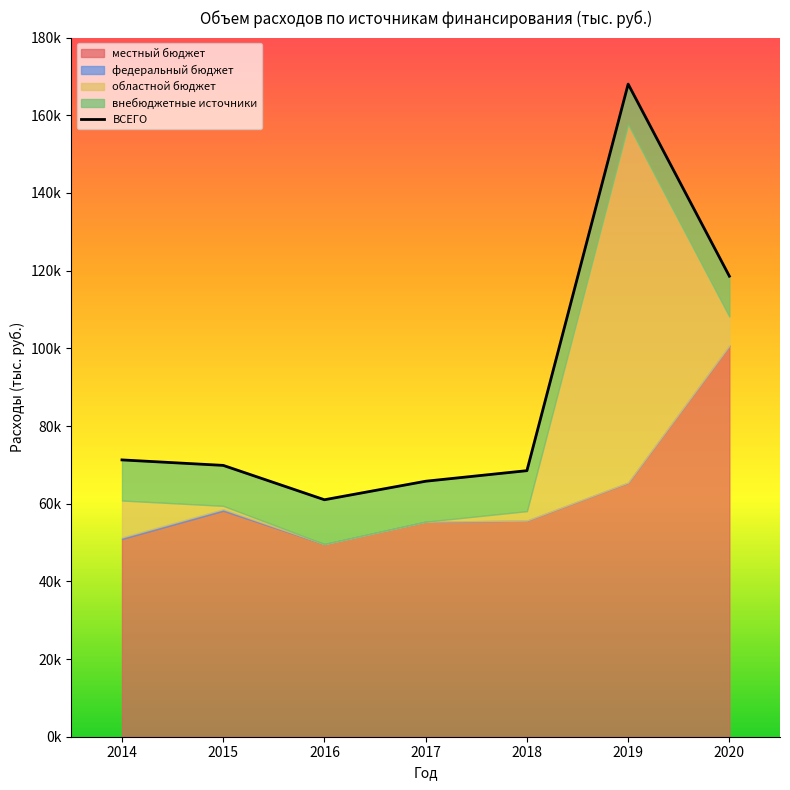

List the labels in order of value, smallest first.

2016, 2017, 2018, 2015, 2014, 2020, 2019